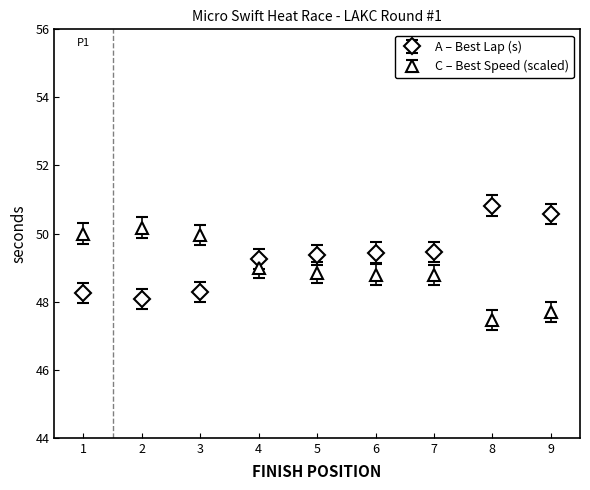

What is the sum of the A – Best Lap (s) values at 8 and 4?

100.1